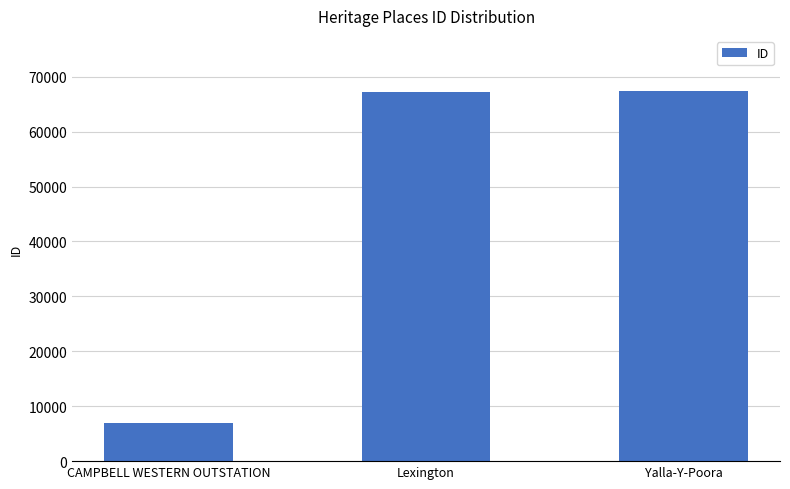

What position from the left is Yalla-Y-Poora?

3